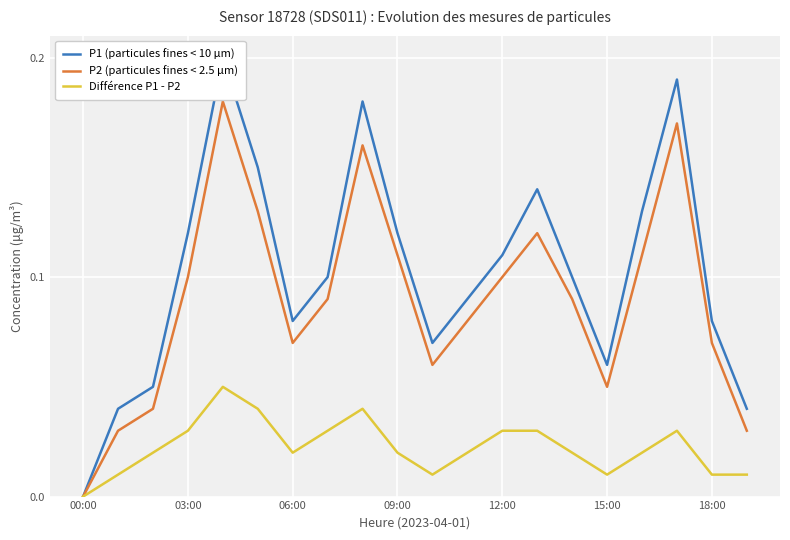

At how many categories does at least one series exceed 0?

19